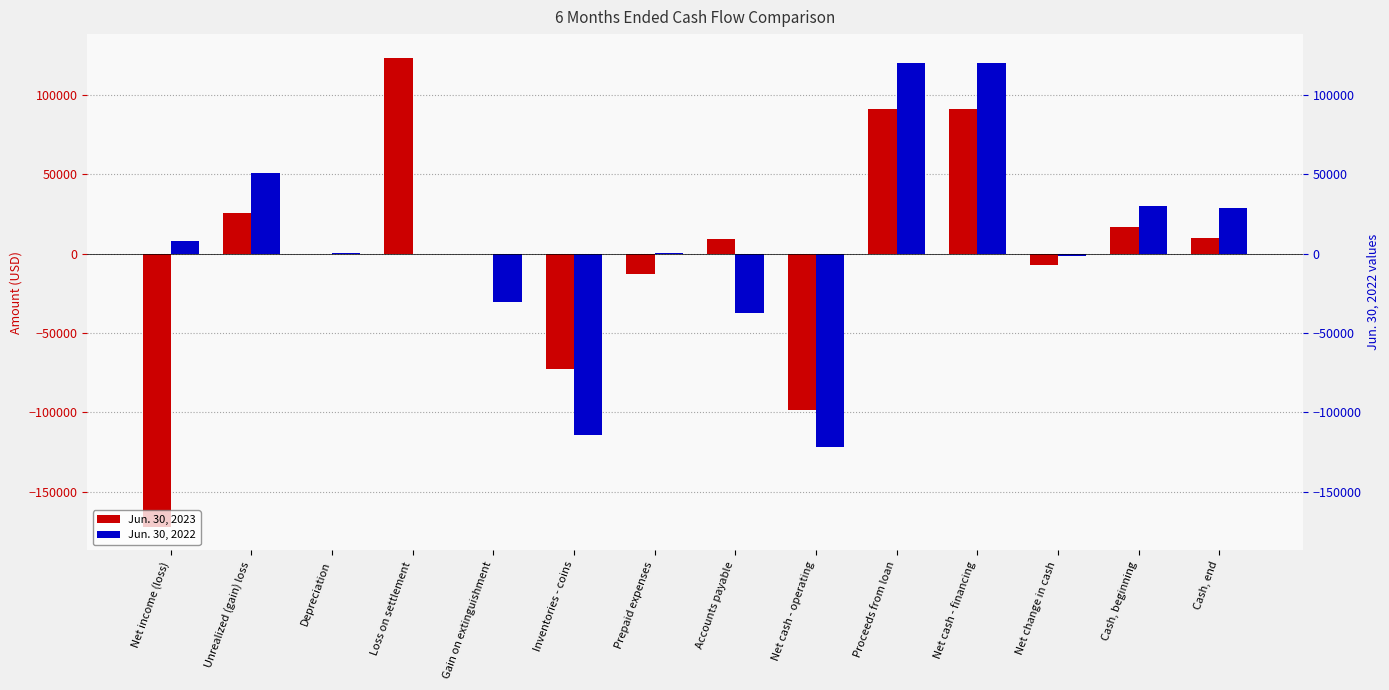

Reading left to right, what are all the values shown in this chart?

Jun. 30, 2023: Net income (loss)=-172157	Unrealized (gain) loss=25976	Depreciation=111	Loss on settlement=123600	Gain on extinguishment=0	Inventories - coins=-72359	Prepaid expenses=-12597	Accounts payable=9139	Net cash - operating=-98287	Proceeds from loan=91480	Net cash - financing=91480	Net change in cash=-6807	Cash, beginning=16691	Cash, end=9884
Jun. 30, 2022: Net income (loss)=8338	Unrealized (gain) loss=50996	Depreciation=594	Loss on settlement=0	Gain on extinguishment=-30250	Inventories - coins=-114302	Prepaid expenses=163	Accounts payable=-37274	Net cash - operating=-121735	Proceeds from loan=120300	Net cash - financing=120300	Net change in cash=-1435	Cash, beginning=30168	Cash, end=28733